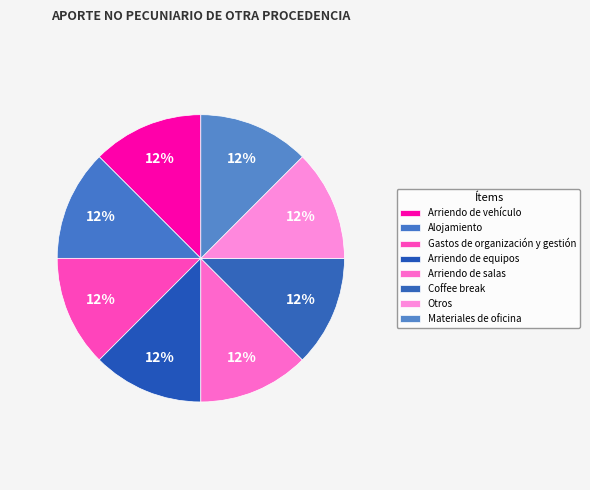

Count the number of slices in the pie.

8